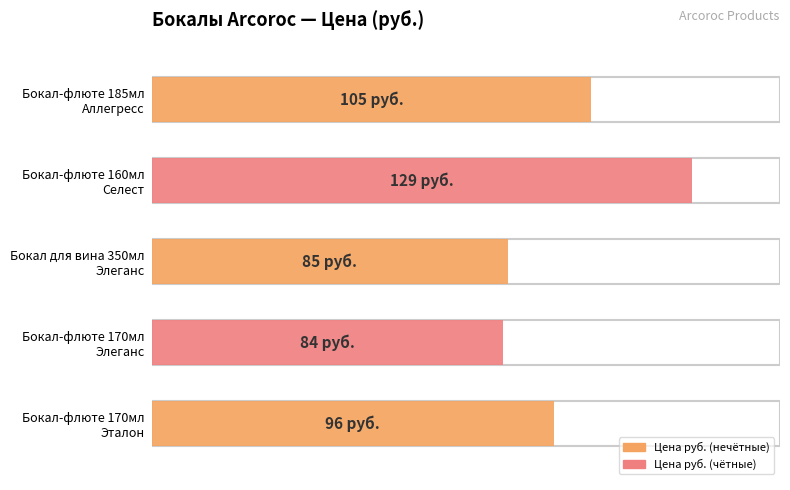

Does the chart contain any negative values?

No